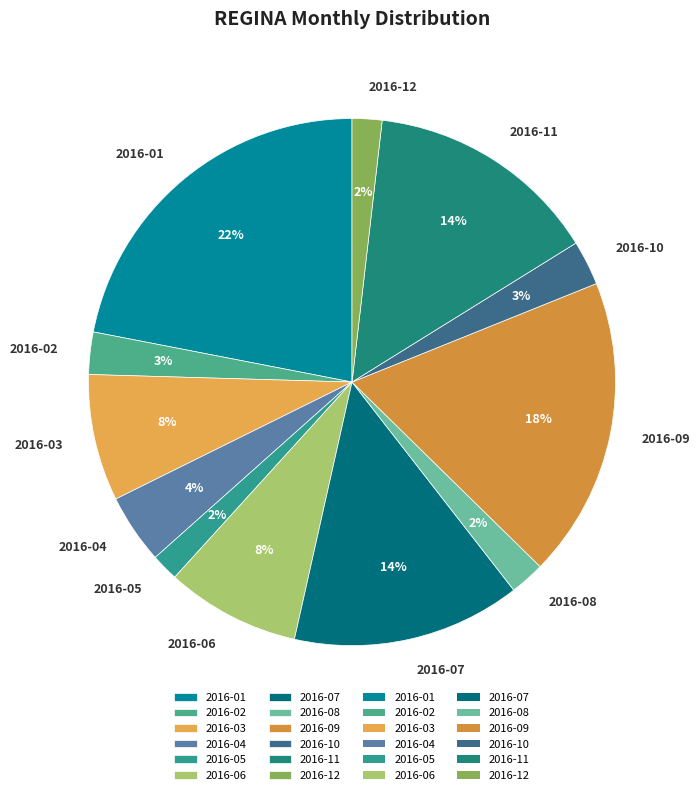

Which has a higher value, 2016-07 or 2016-06?

2016-07